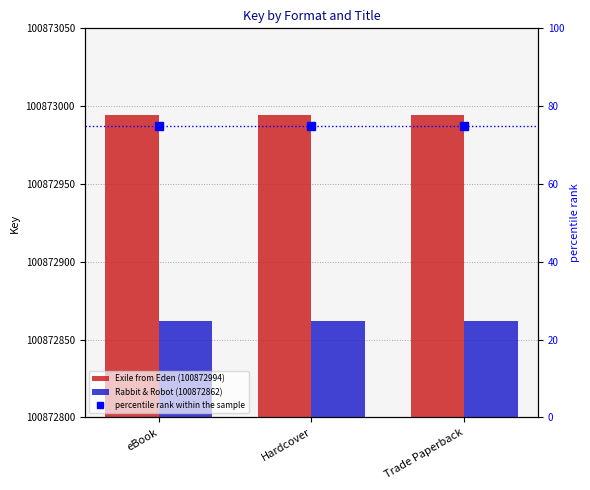

What is the label of the 1st bar from the left?

eBook